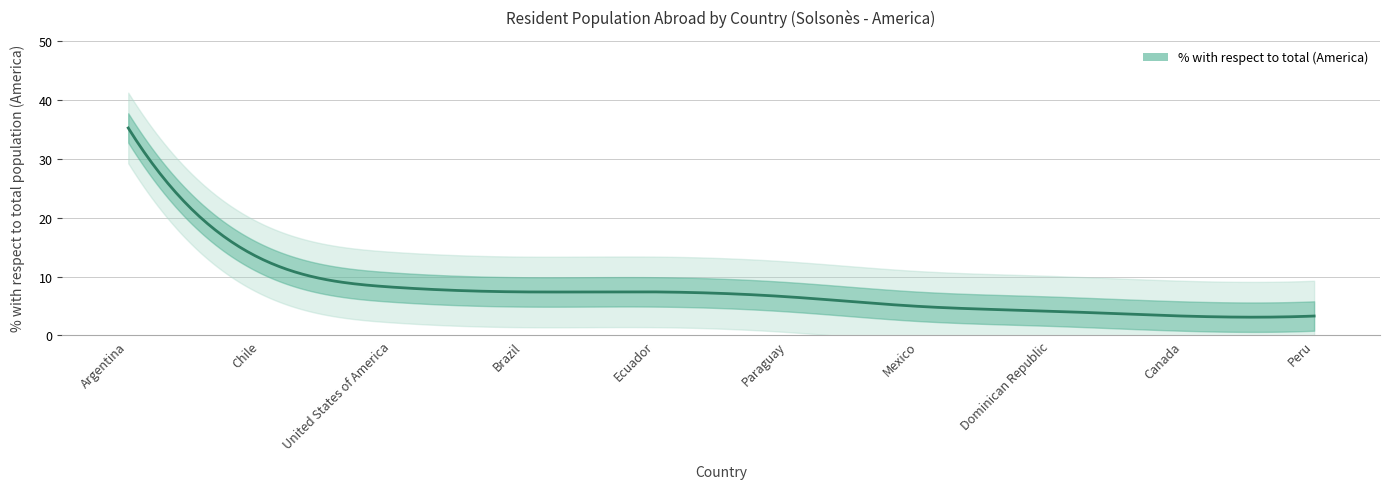

Between Mexico and Peru, which is larger?

Mexico